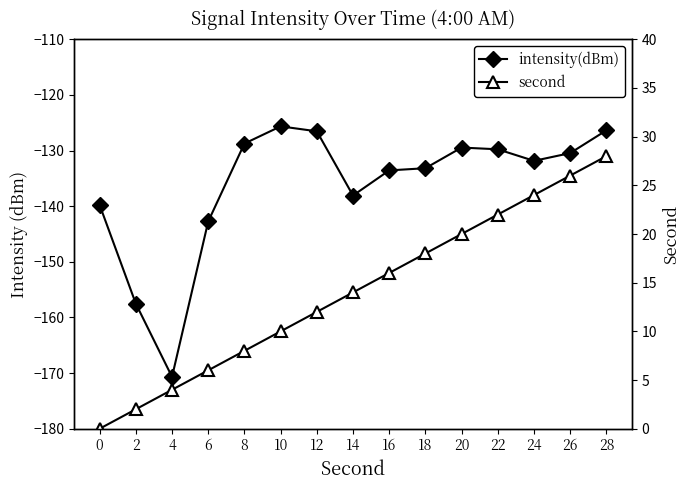

What is the difference between the second values at 24 and 4?

20.0